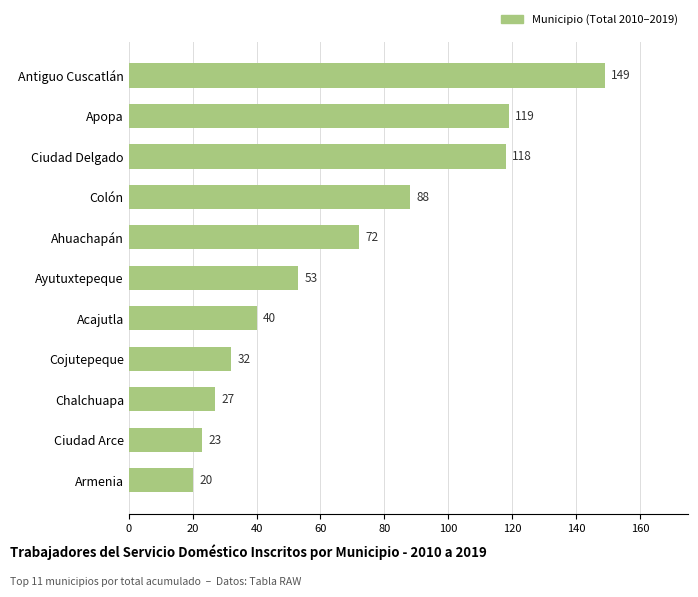

What is the value of the 5th bar from the top?

72